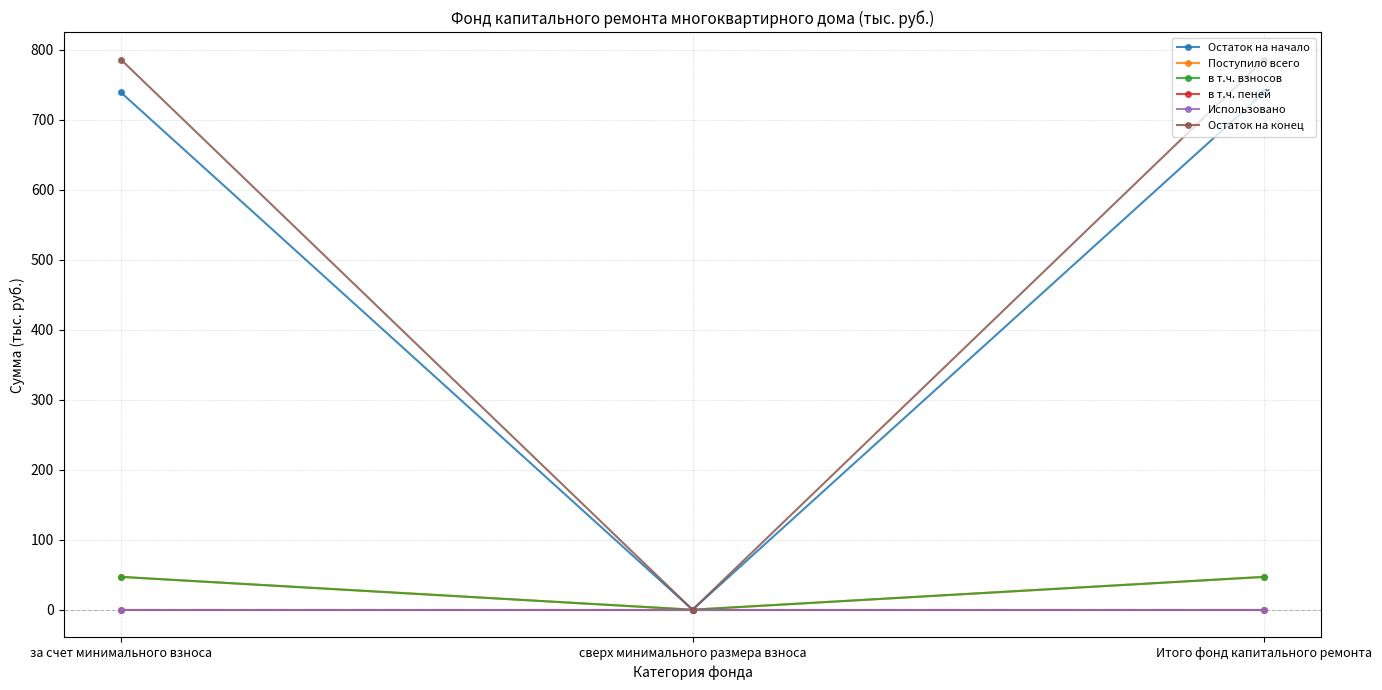

List the series in order of their peak value, lowest first.

в т.ч. пеней, Использовано, Поступило всего, в т.ч. взносов, Остаток на начало, Остаток на конец